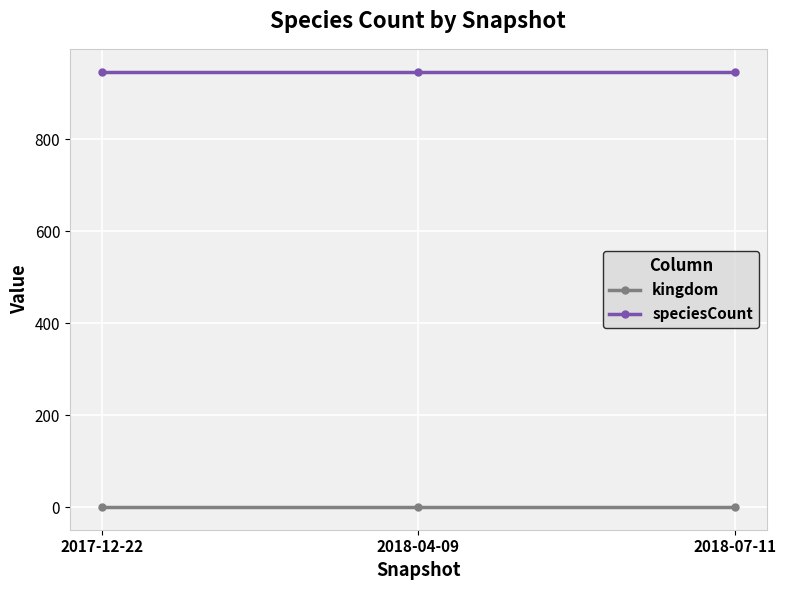

The speciesCount series shows 947 at 2017-12-22. True or false?

True